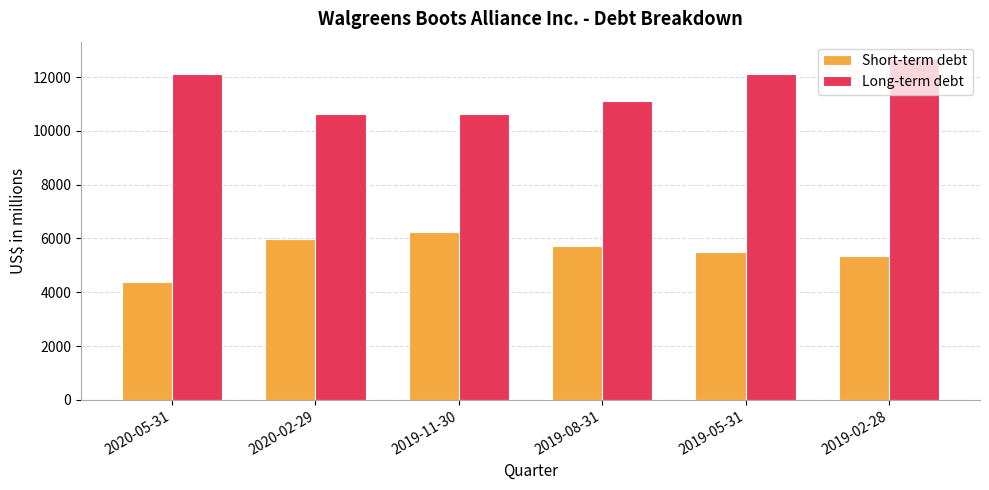

What is the approximate value of Long-term debt at 2019-08-31?

11098